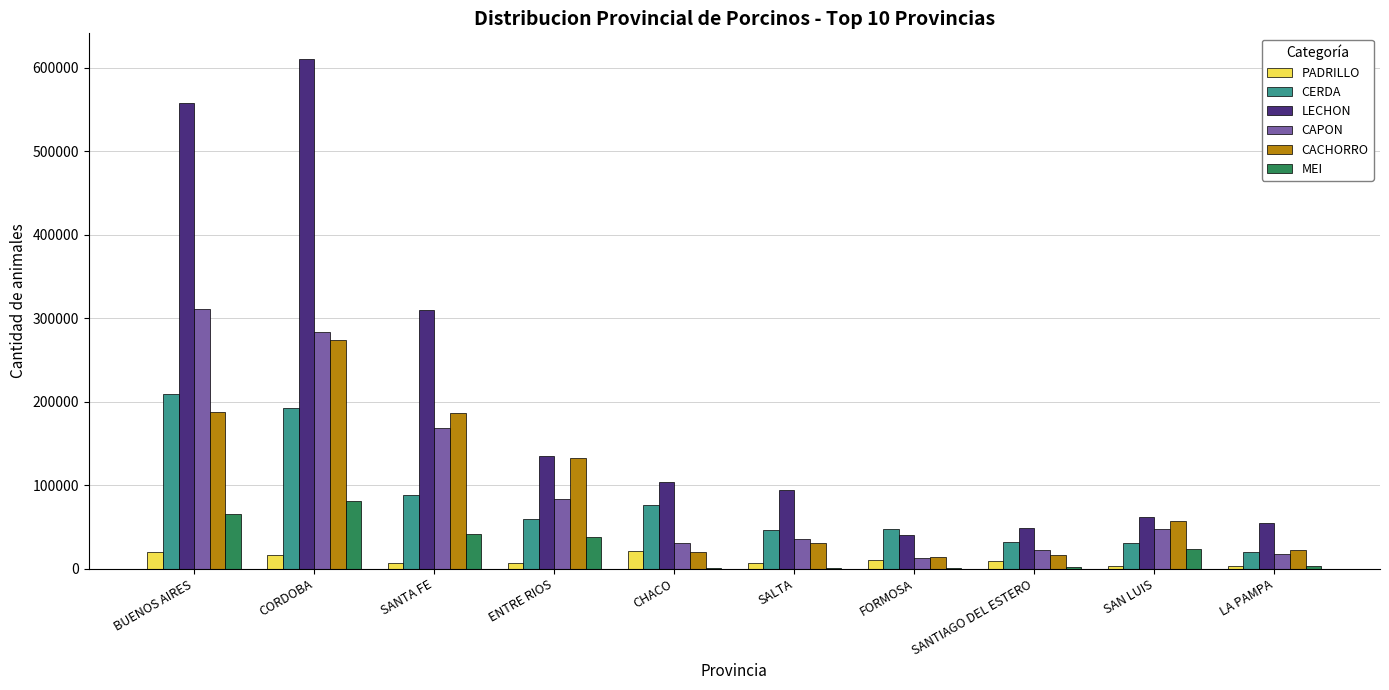

Which series changed the most between SAN LUIS and LA PAMPA?

CACHORRO